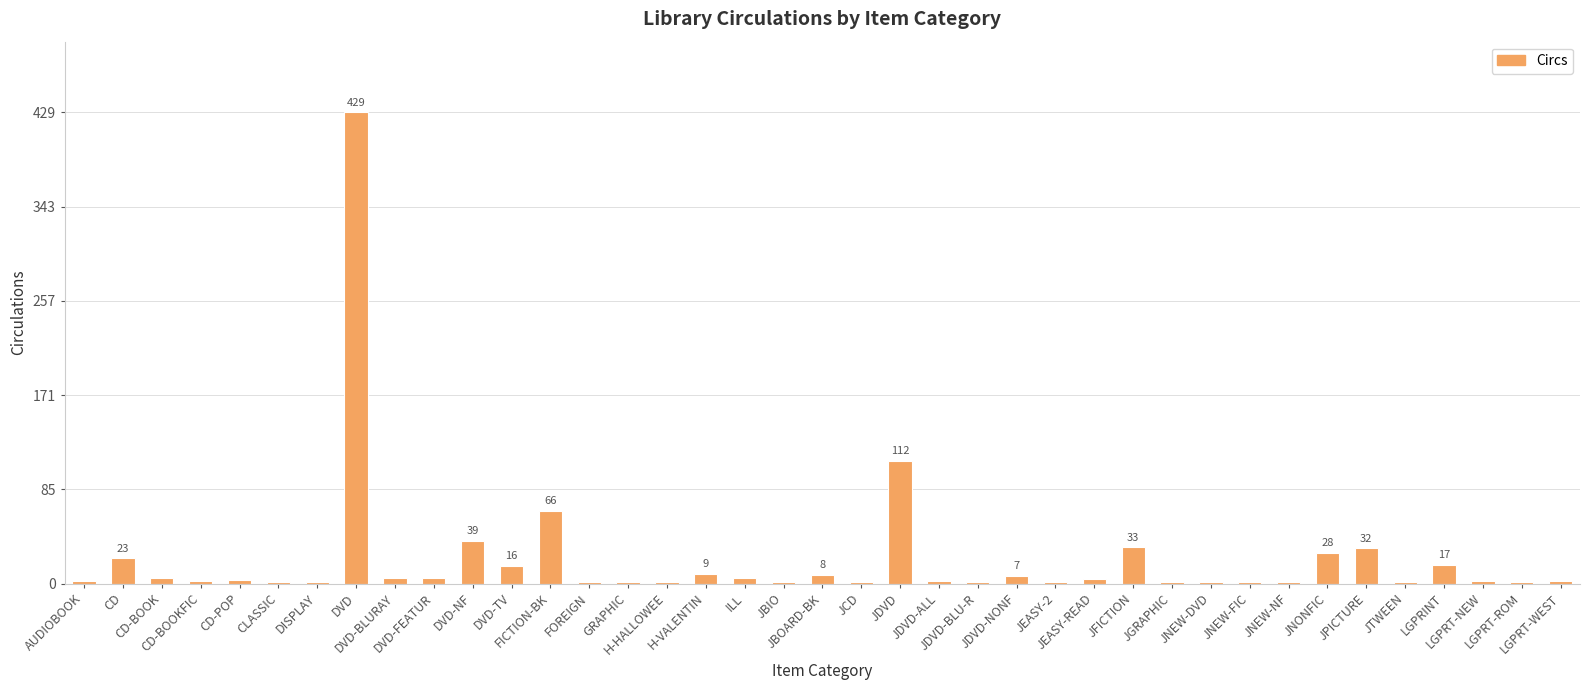

The chart shows a value of 33 at JFICTION. True or false?

True